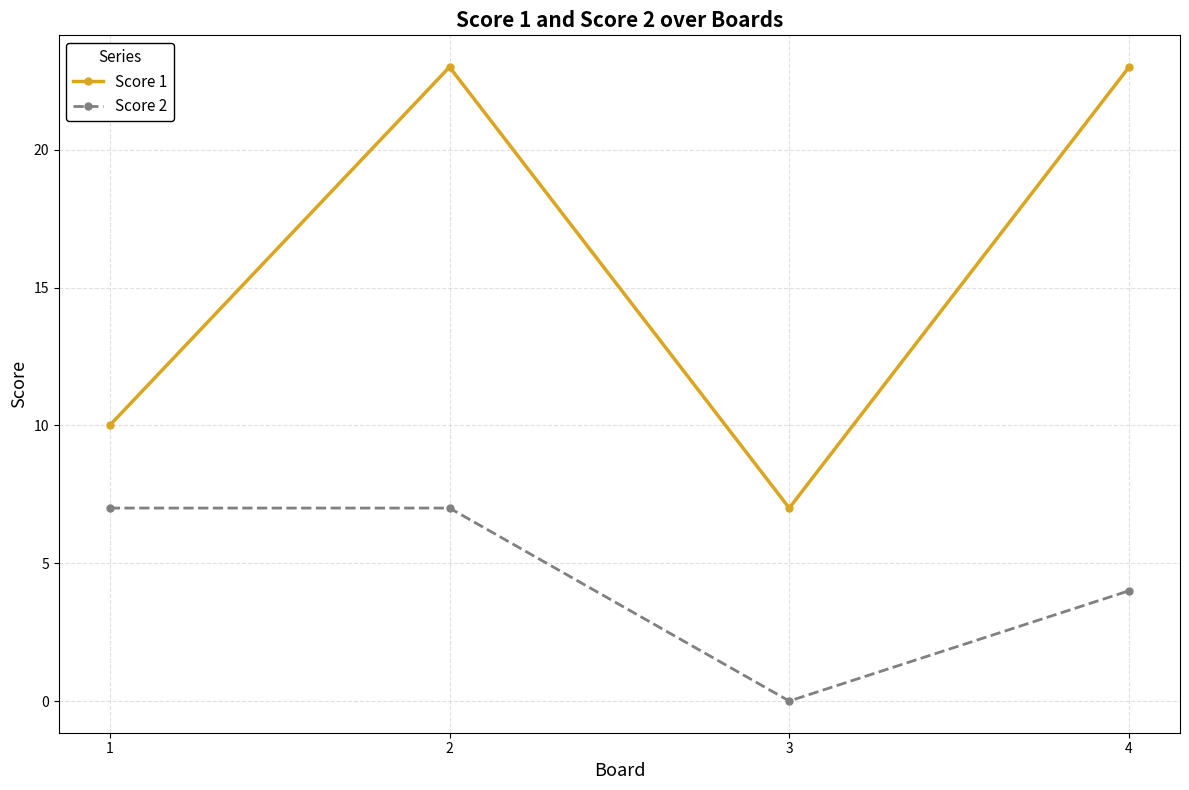

What is the sum of the Score 1 values at 1 and 2?

33